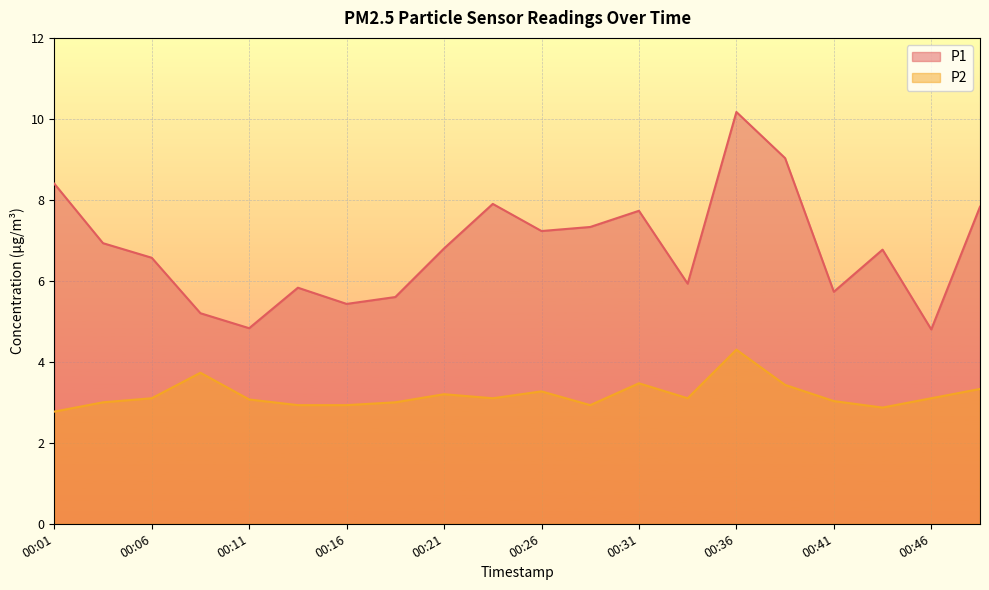

Reading left to right, transcribe all the data shown in this chart.

P1: 8.4	6.9	6.6	5.2	4.8	5.8	5.4	5.6	6.8	7.9	7.2	7.3	7.7	5.9	10.2	9.0	5.7	6.8	4.8	7.8
P2: 2.8	3.0	3.1	3.7	3.1	2.9	2.9	3.0	3.2	3.1	3.3	2.9	3.5	3.1	4.3	3.4	3.0	2.9	3.1	3.3